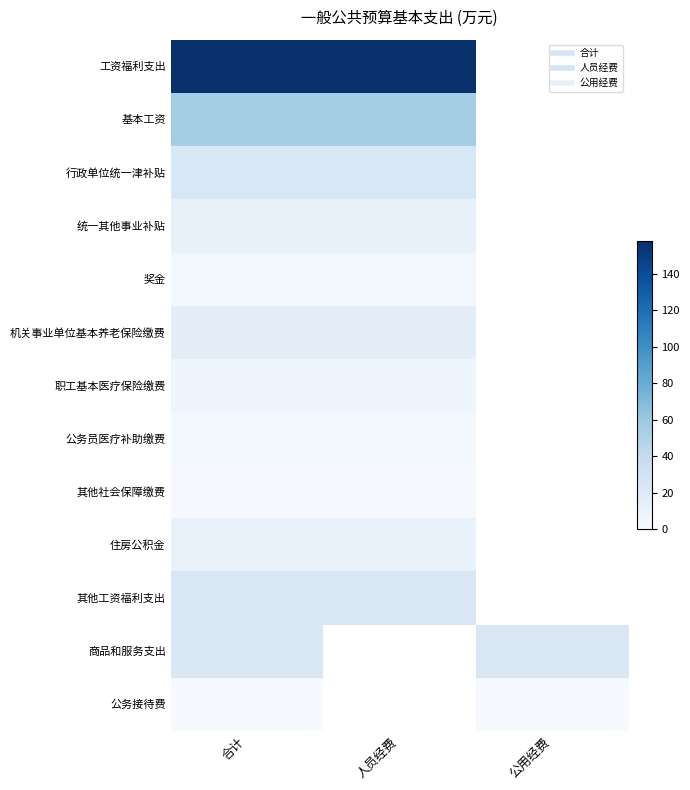

What value does the 商品和服务支出 series have at 公用经费?

23.5